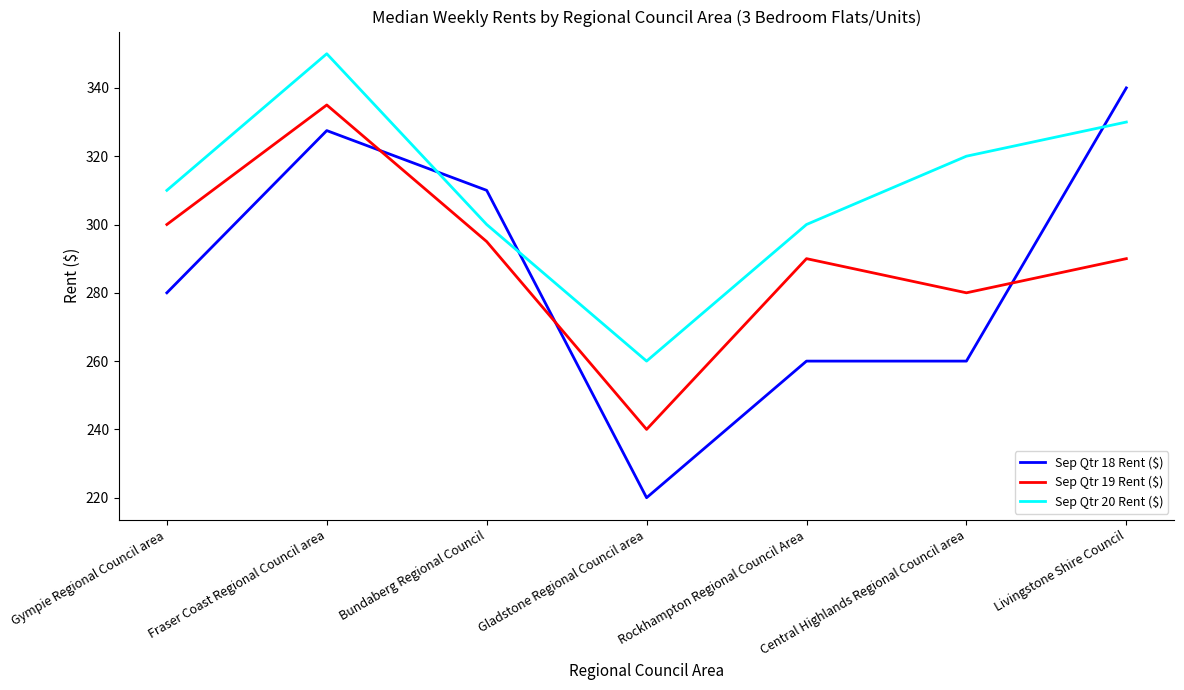

Where is the first local maximum for Sep Qtr 18 Rent ($)?

Fraser Coast Regional Council area